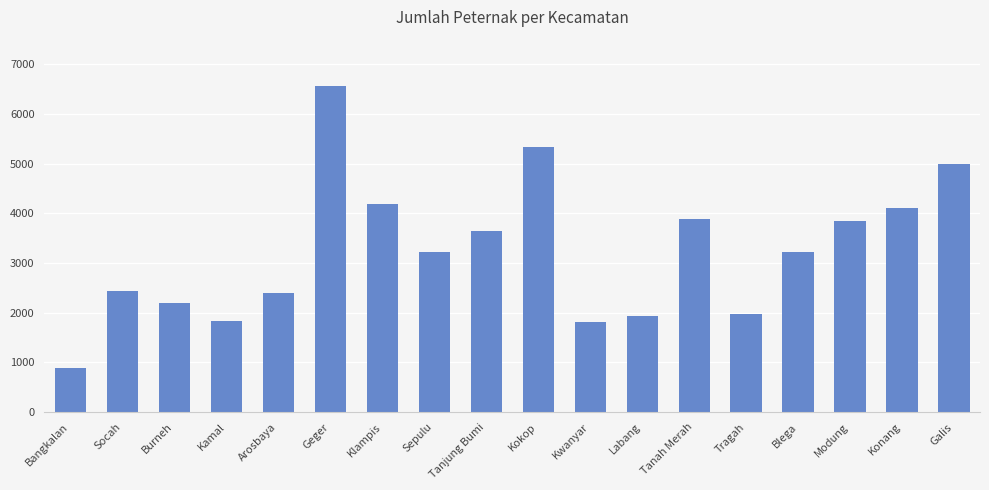

Which category has the highest value across all series?

Geger